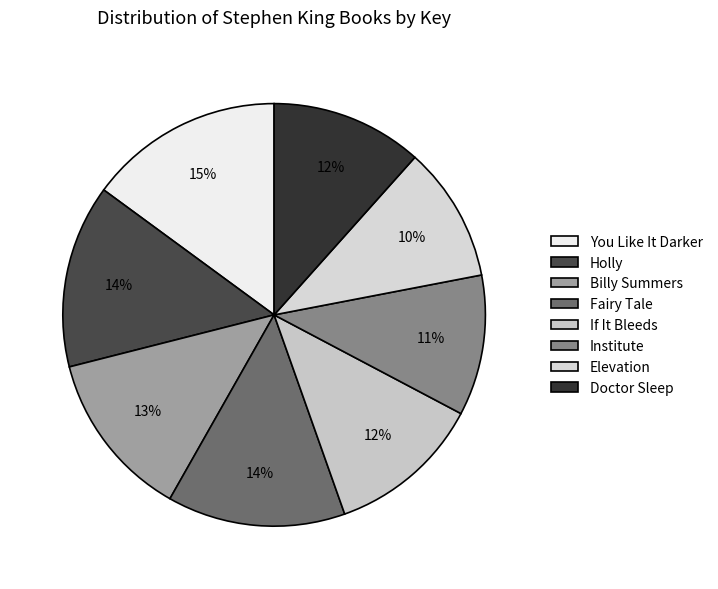

Combined, what portion of the pie is You Like It Darker and Holly?

29.0%